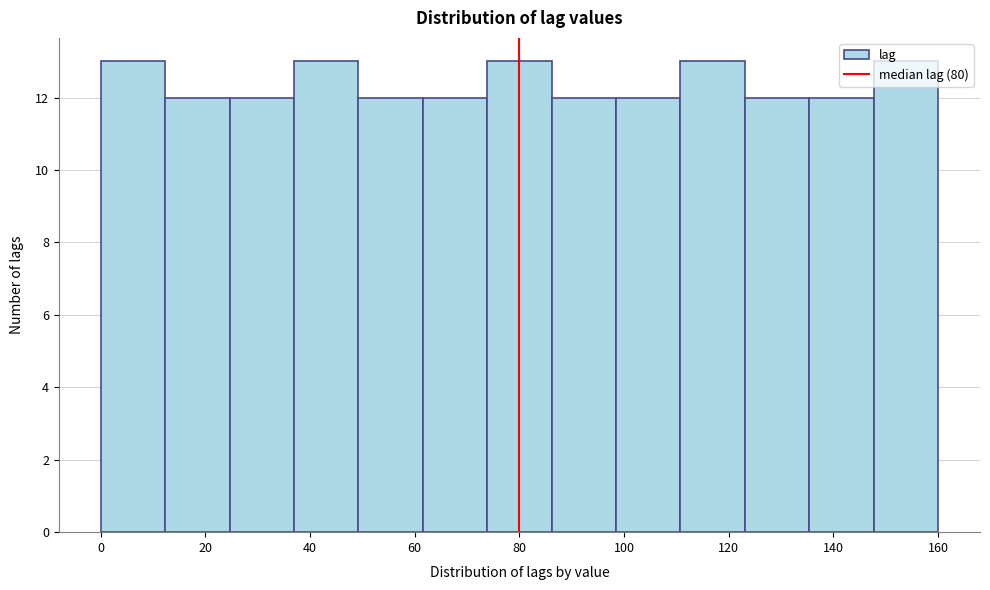

Reading left to right, list every bar in this chart as the range it spans on the x-axis followed by its height. Neither the bar edges nor the heights are printed on the chart, so give them approximately, as read against the axes.

0 to 12: 13
12 to 24: 12
24 to 36: 12
36 to 50: 13
50 to 62: 12
62 to 74: 12
74 to 86: 13
86 to 98: 12
98 to 110: 12
110 to 124: 13
124 to 136: 12
136 to 148: 12
148 to 160: 13